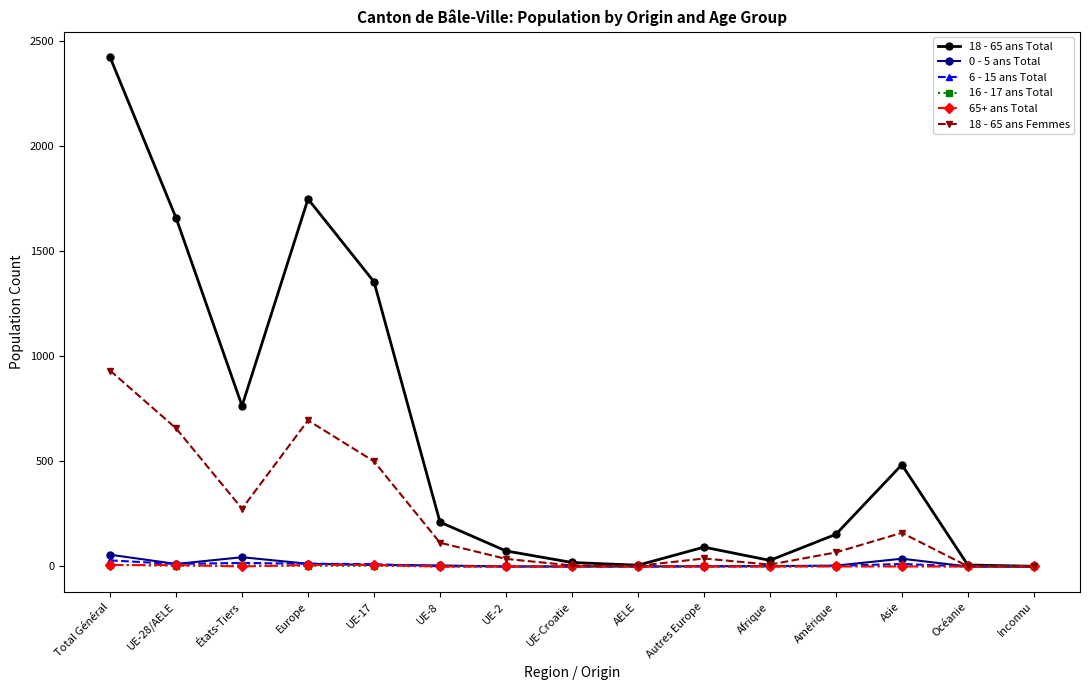

At how many categories does at least one series exceed 635?

5